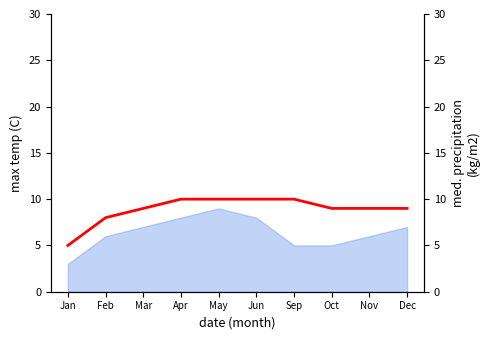

What is the value of the 5th point from the left?

10